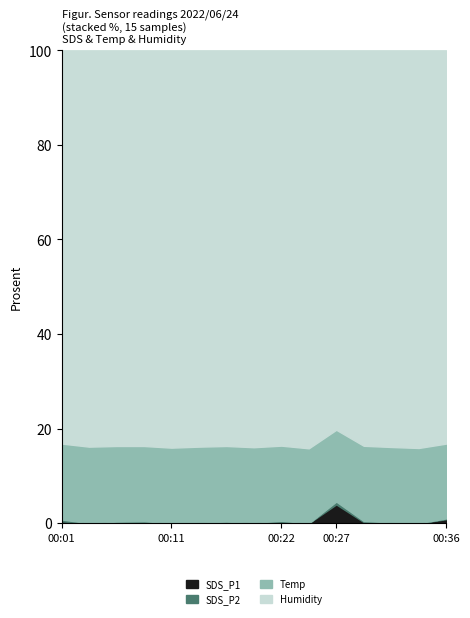

True or false: SDS_P2 and Humidity cross at least once.

False